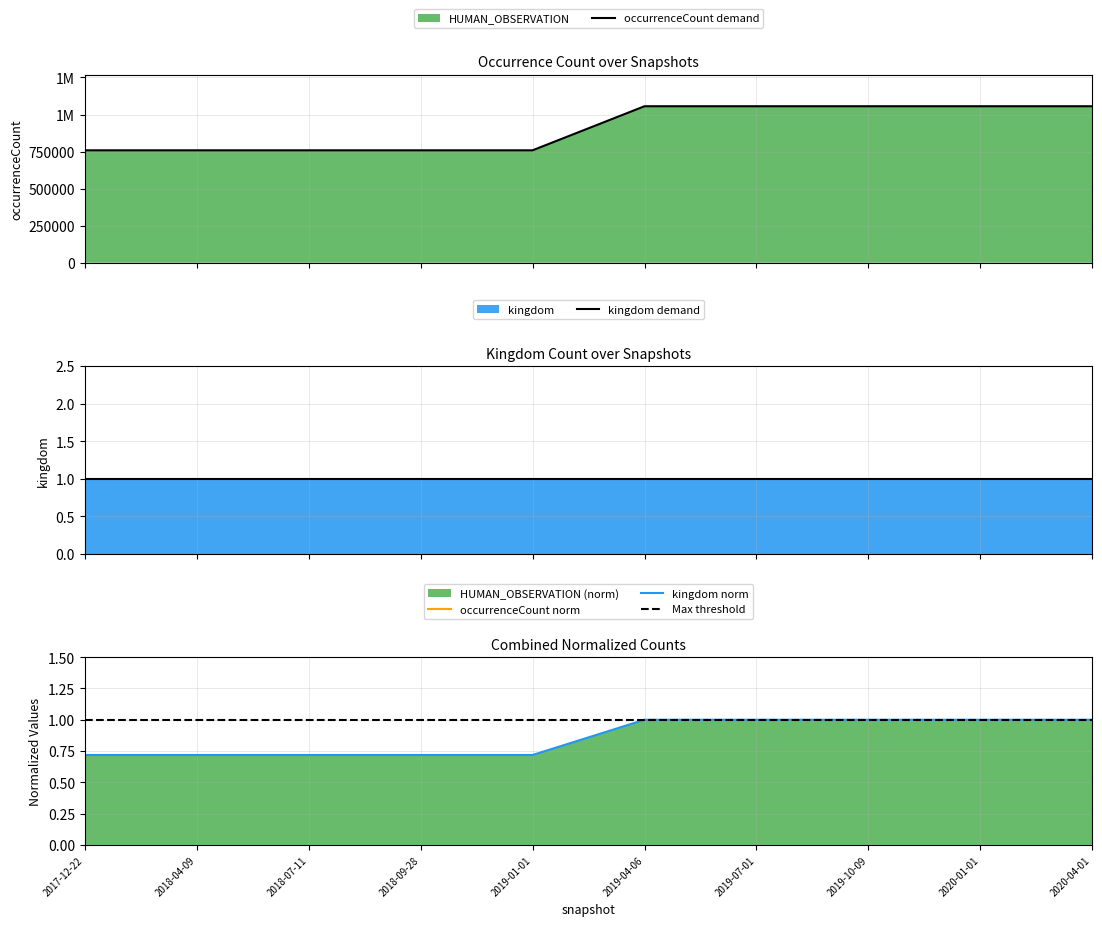

What is the label of the 9th point from the left?

2020-01-01